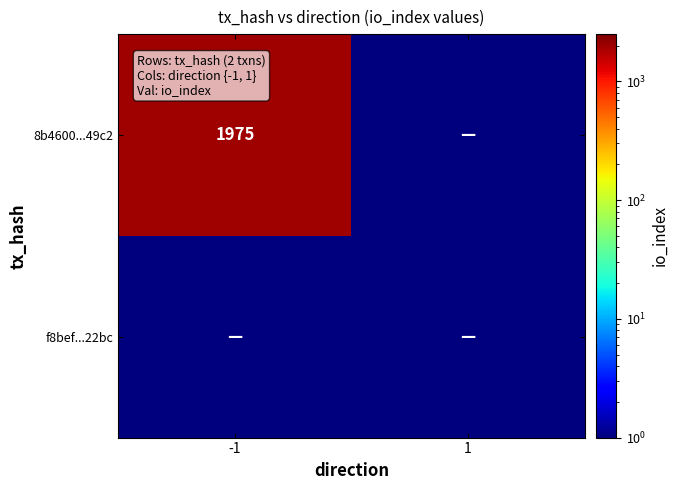

Is it true that 8b4600...49c2 equals 1975.0 at -1?

True